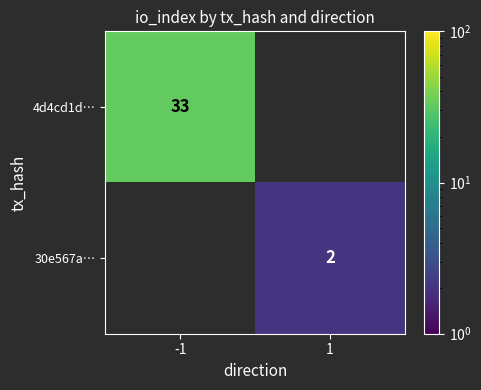

At how many categories does at least one series exceed 24?

1